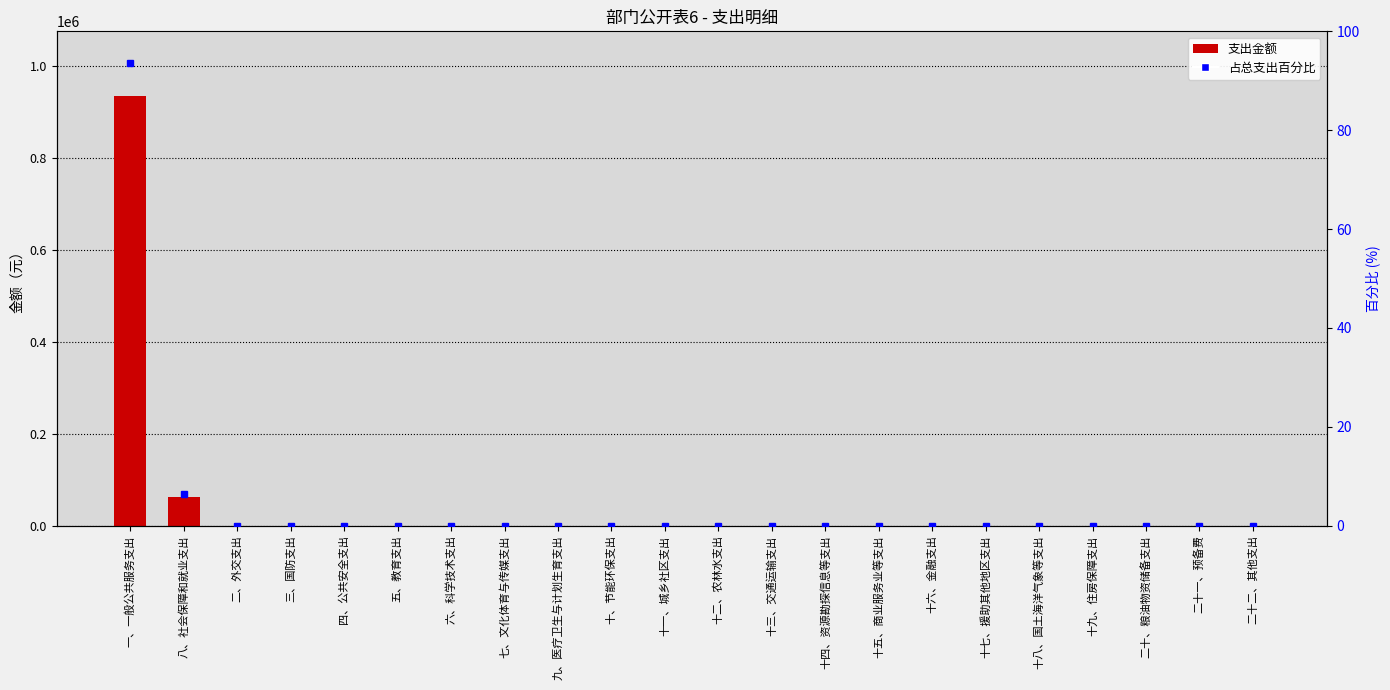

Does the chart contain any negative values?

No